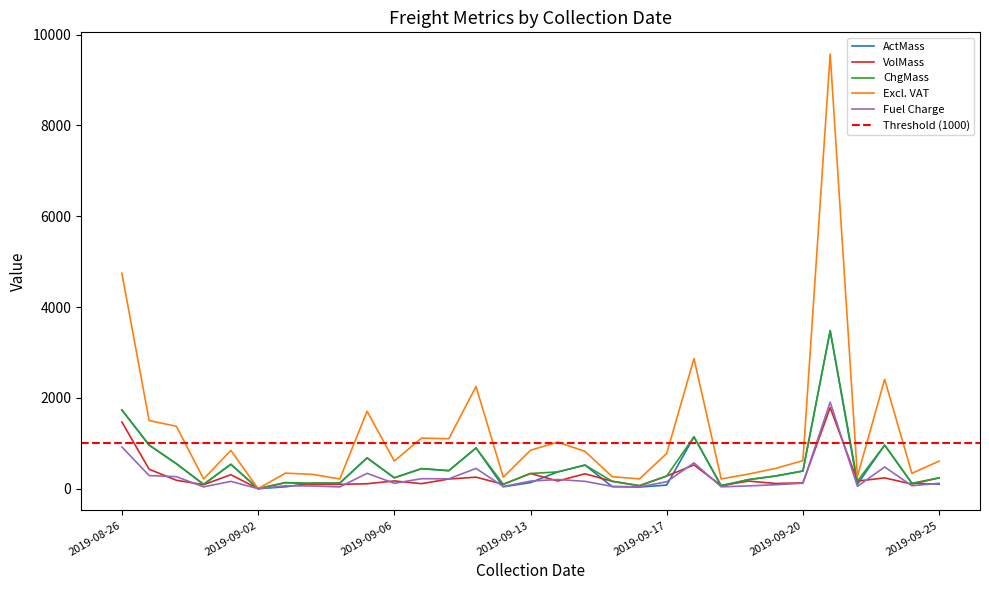

Where does the Excl. VAT series first go above 618?

2019-08-26